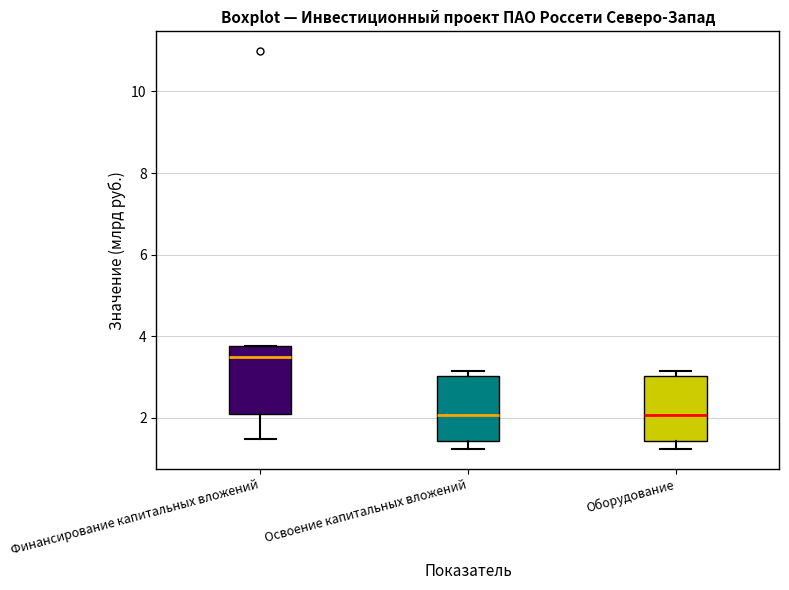

Reading left to right, read every box against the y-axis: the position of its median line, the range the box covers, and the ends of its whiskers. The values are not printed on the chart, so give them approximately, as read against the axis.

Финансирование капитальных вложений: median 3.4, box 2.0 to 3.8, whiskers 1.4 to 3.8
Освоение капитальных вложений: median 2.0, box 1.4 to 3.0, whiskers 1.2 to 3.2
Оборудование: median 2.0, box 1.4 to 3.0, whiskers 1.2 to 3.2